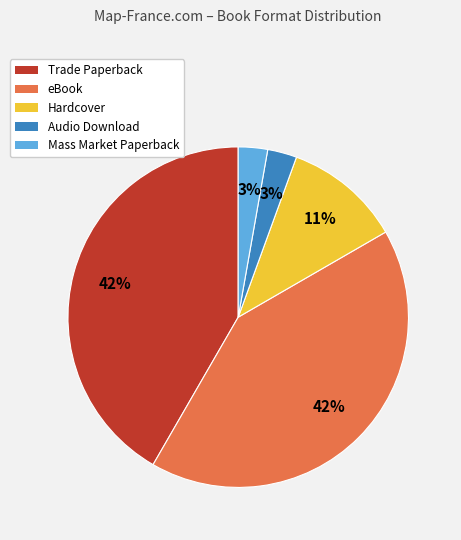

Is it true that Hardcover is 6% of the pie?

False